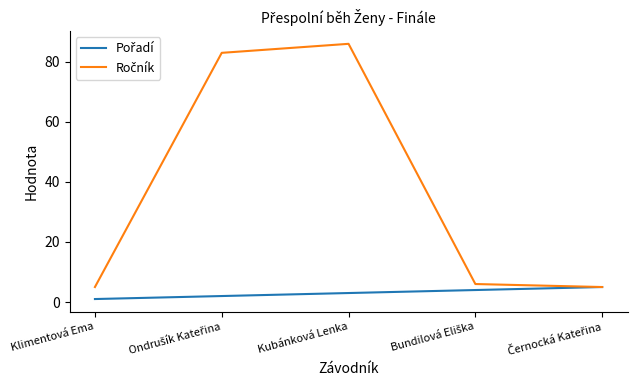

At which category is the sum across all series the highest?

Kubánková Lenka